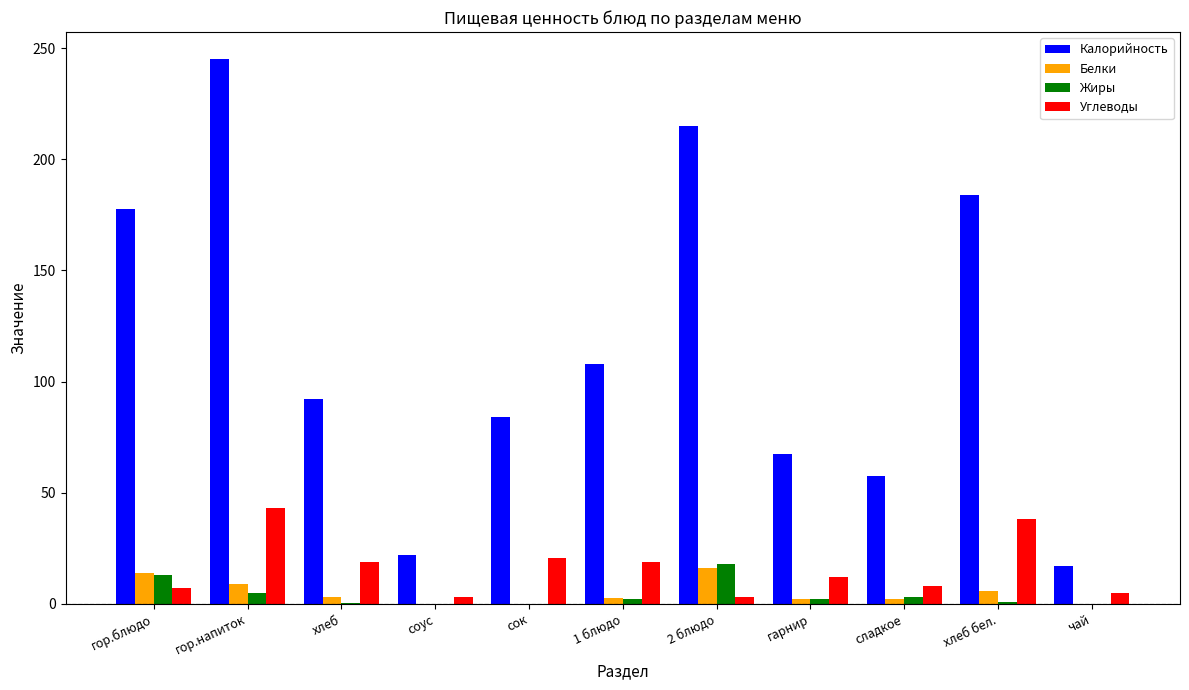

The value of Углеводы at 1 блюдо is 19.0. True or false?

True